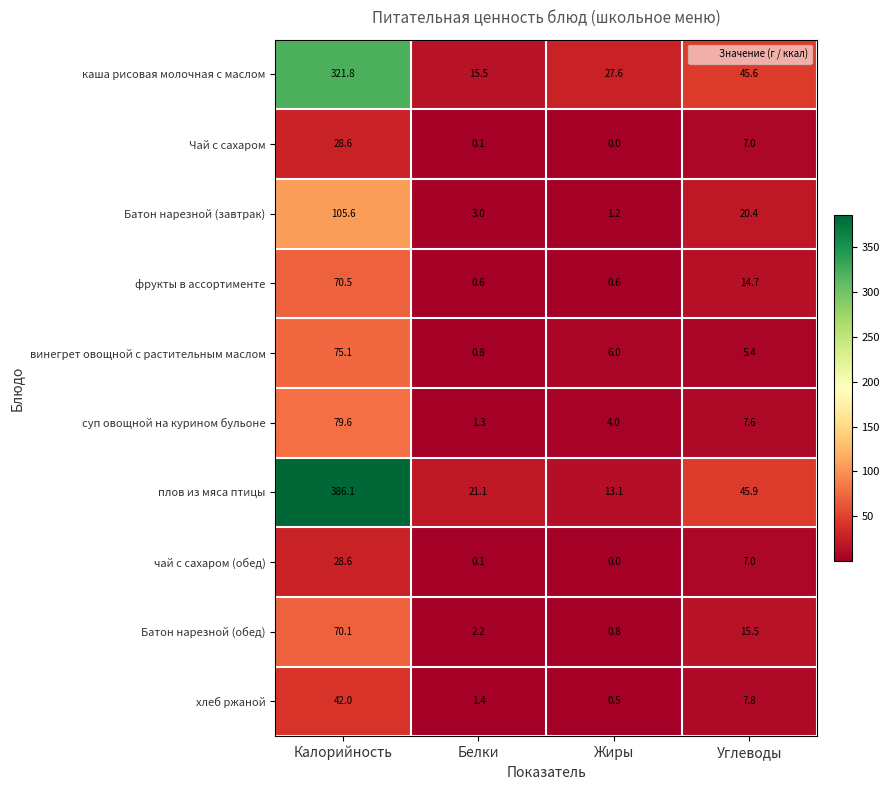

What is the approximate value of винегрет овощной с растительным маслом at Углеводы?

5.4